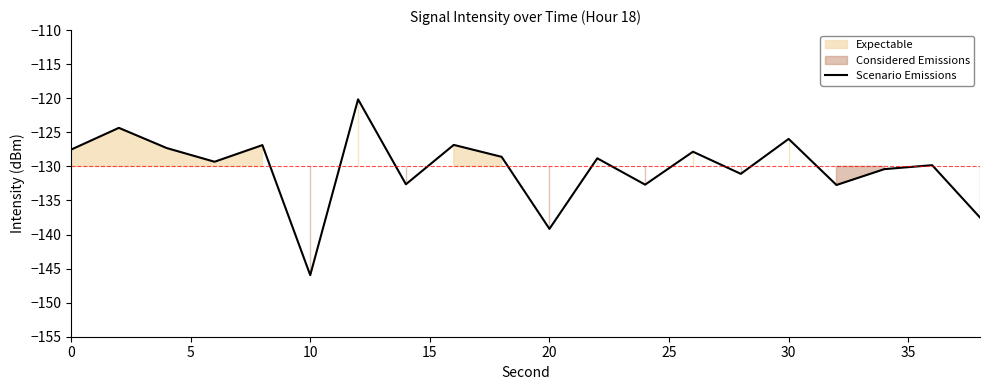

True or false: Scenario Emissions has a value of -126.0 at 30.

True